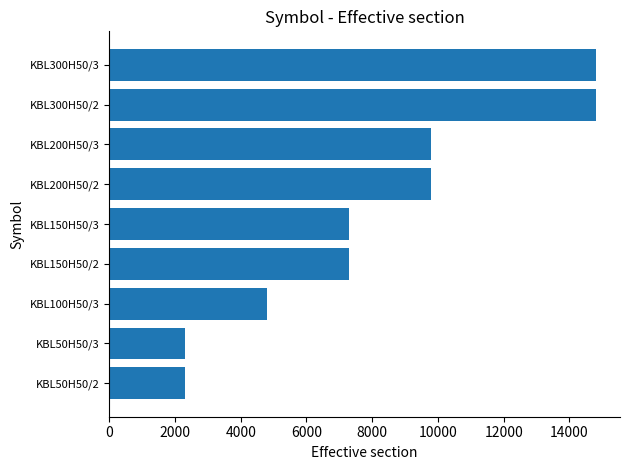

Approximately how many times larger is the value at KBL100H50/3 compared to KBL200H50/2?

0.5